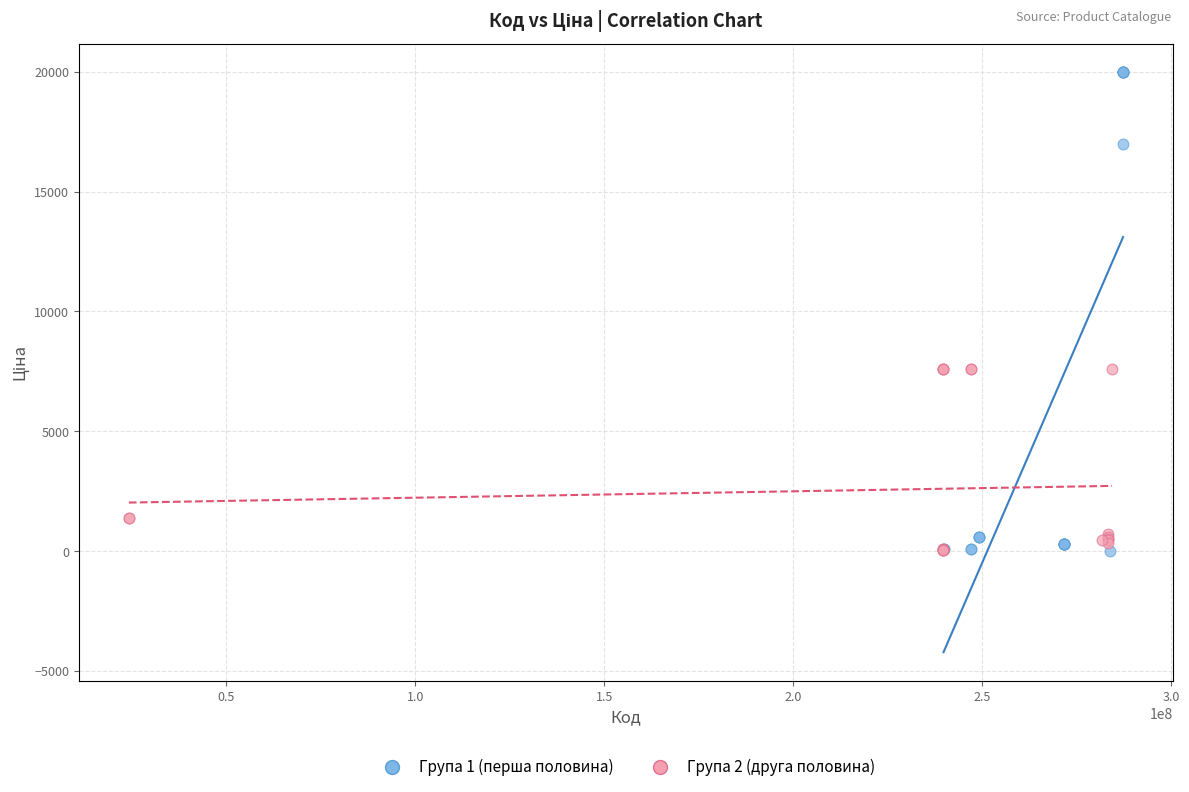

Which series reaches the maximum Y coordinate?

Група 1 (перша половина)